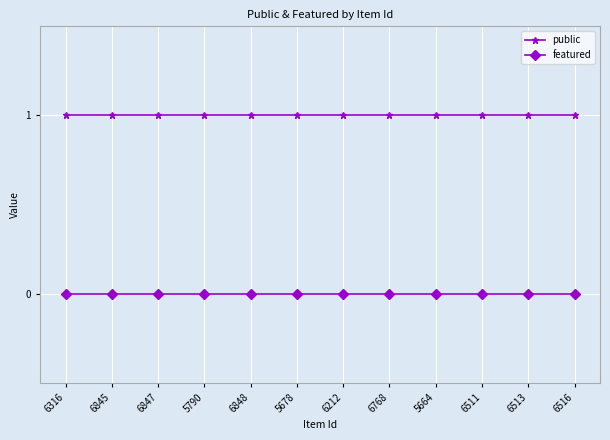

What is the sum of the public values at 6513 and 6511?

2